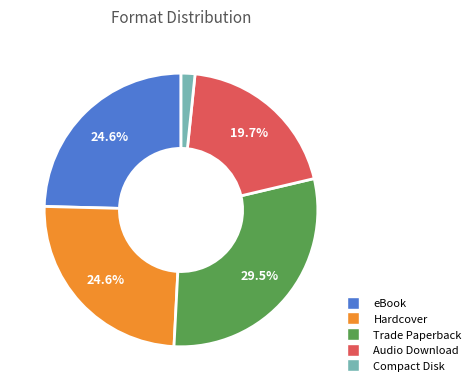

The Trade Paperback slice represents 15% of the pie. True or false?

False